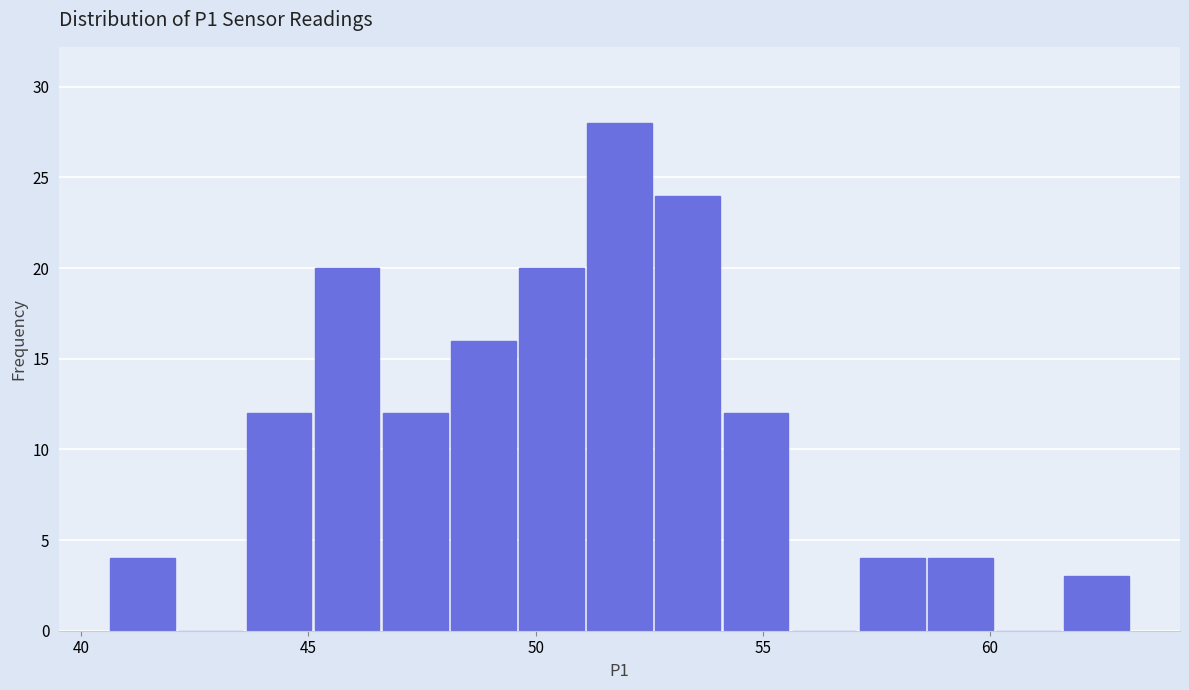

Around what value on the x-axis is the tallest bar? Give the approximate position of its centre, as read against the axis.

52.0